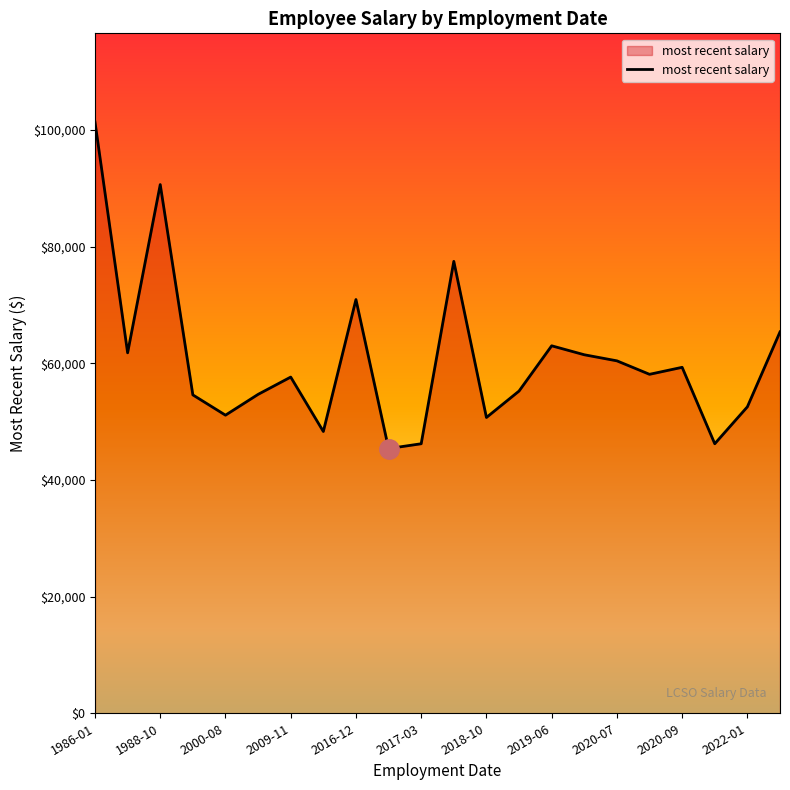

What is the sum of all values?

1332287